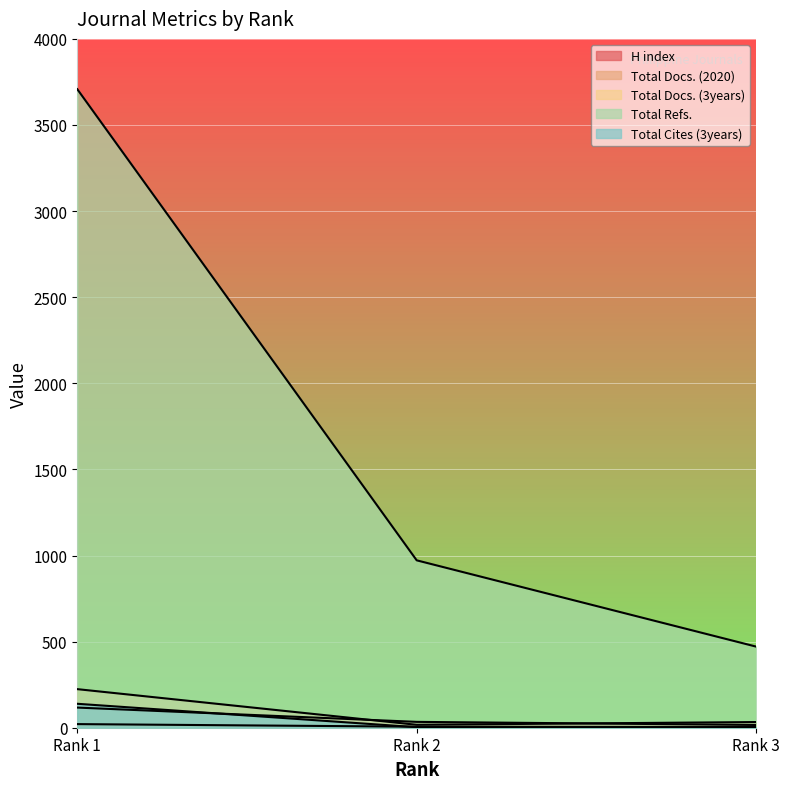

What is the difference between the second highest and minimum values in the Total Cites (3years) series?

1